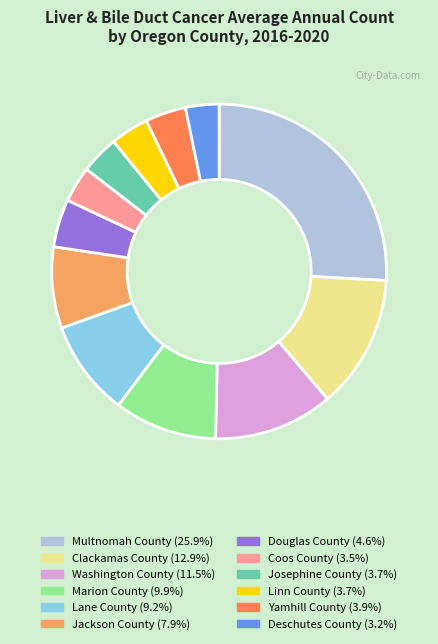

Approximately how many times larger is the value at Clackamas County (12.9%) compared to Josephine County (3.7%)?

3.5